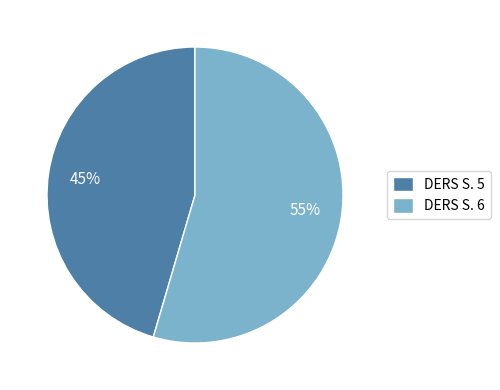

Count the number of slices in the pie.

2